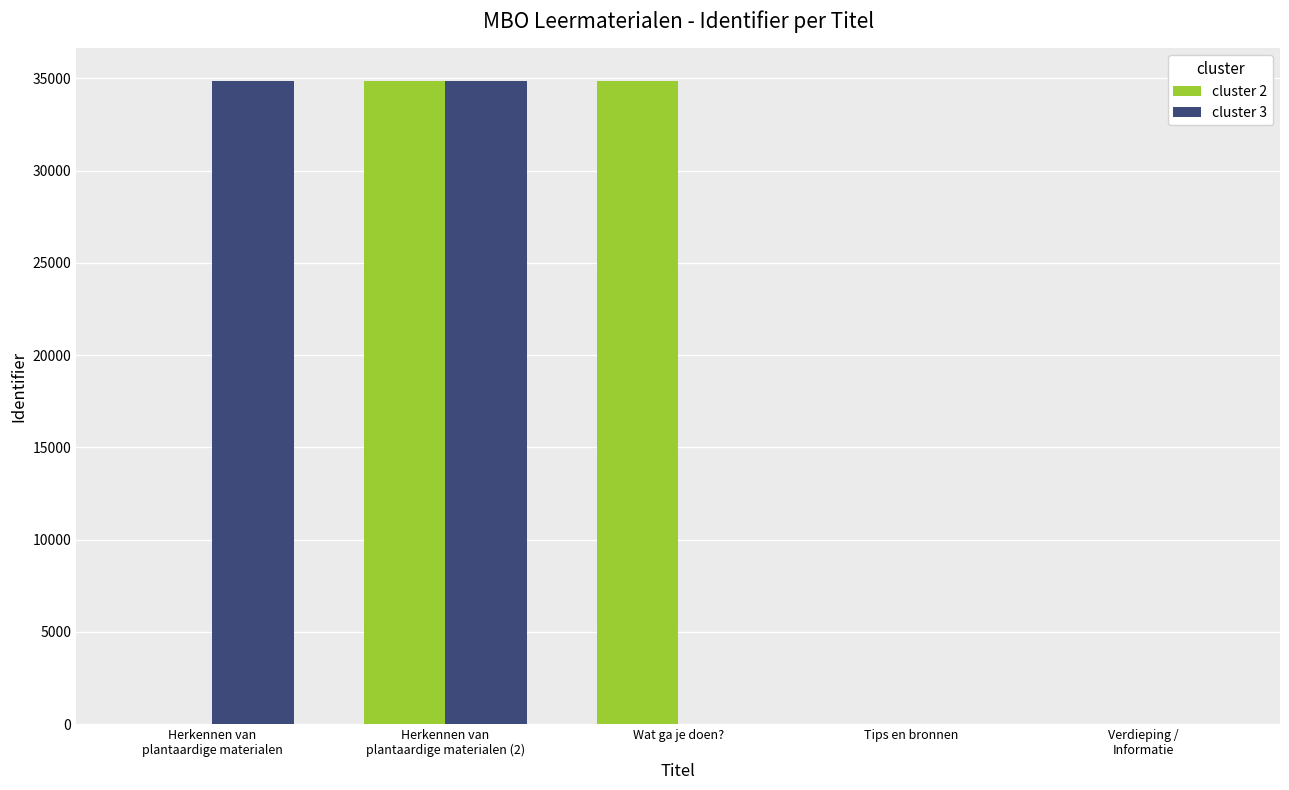

What is the maximum value shown in the chart?

34870